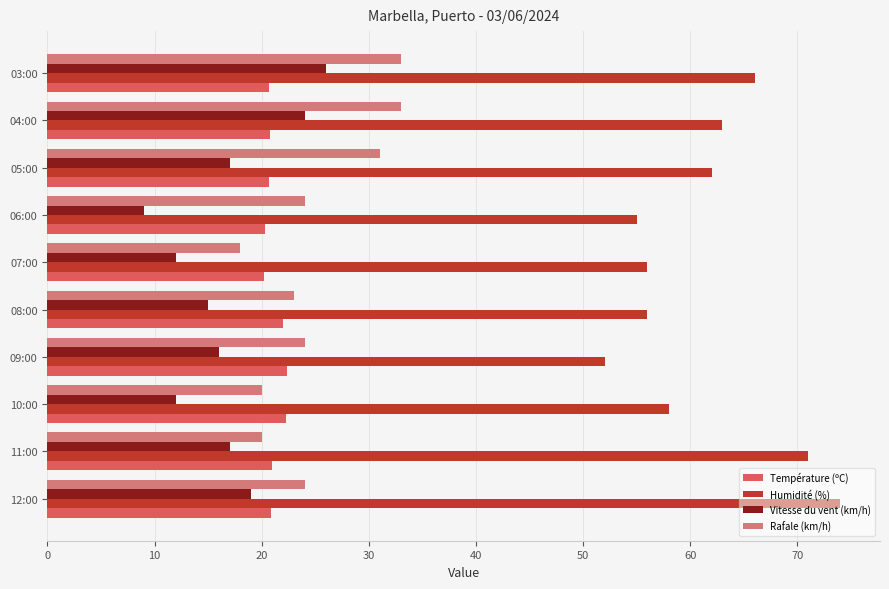

The Vitesse du vent (km/h) series shows 25.8 at 08:00. True or false?

False